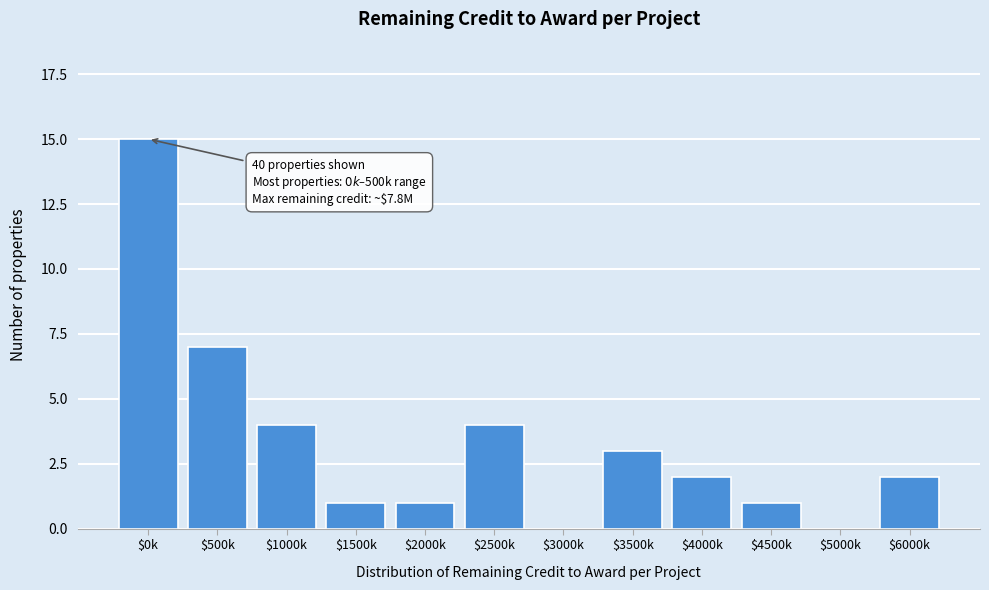

Which label corresponds to the largest value in the chart?

$0k